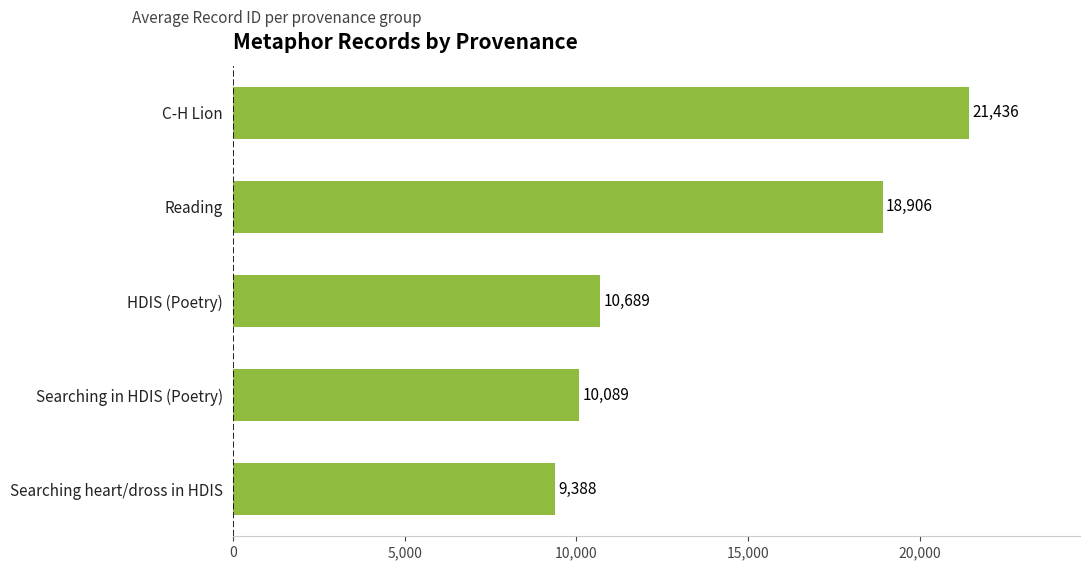

What is the sum of all values?

70507.9